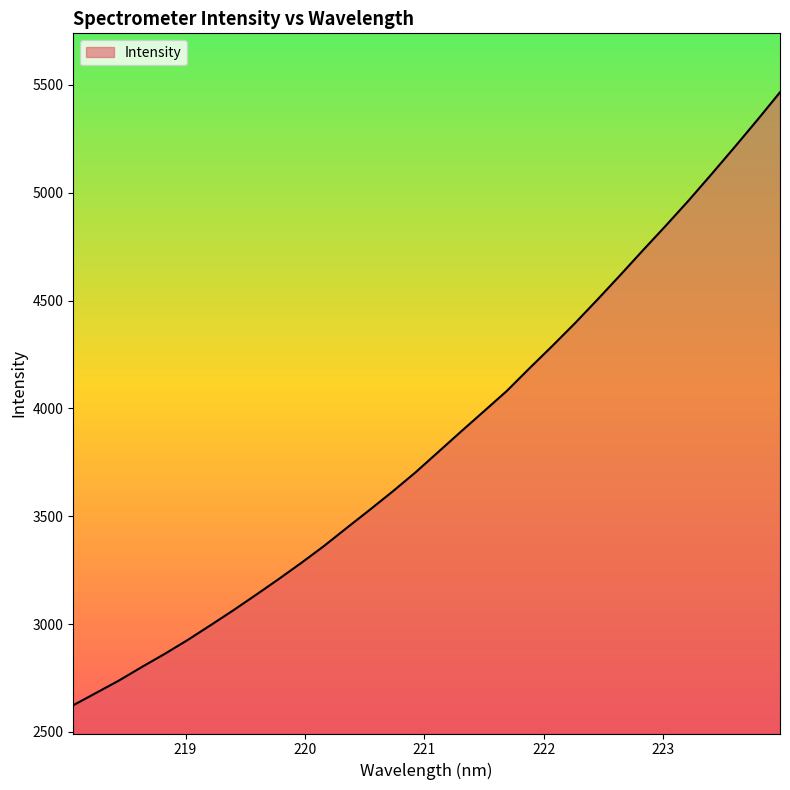

What is the greatest value displayed?

5466.2